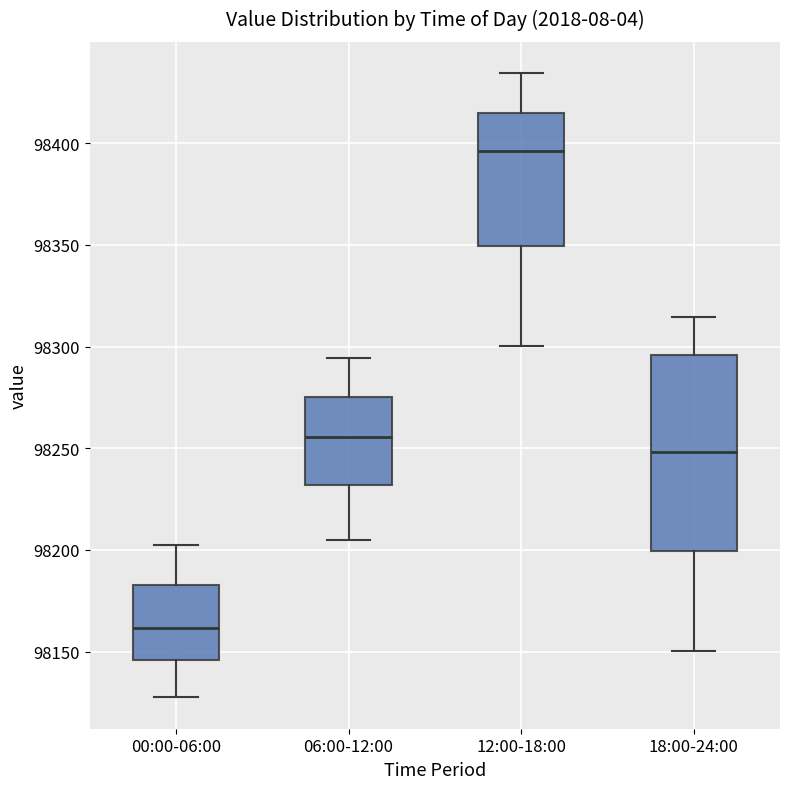

Reading left to right, read every box against the y-axis: the position of its median line, the range the box covers, and the ends of its whiskers. The values are not printed on the chart, so give them approximately, as read against the axis.

00:00-06:00: median 98160, box 98145 to 98185, whiskers 98125 to 98205
06:00-12:00: median 98255, box 98230 to 98275, whiskers 98205 to 98295
12:00-18:00: median 98395, box 98350 to 98415, whiskers 98300 to 98435
18:00-24:00: median 98250, box 98200 to 98295, whiskers 98150 to 98315